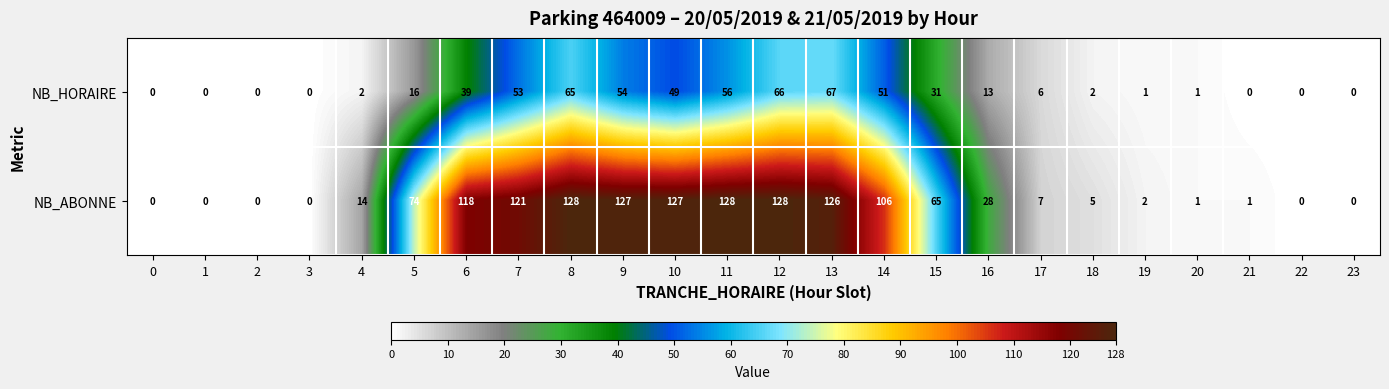

What is the difference between the maximum and minimum values in the NB_ABONNE series?

128